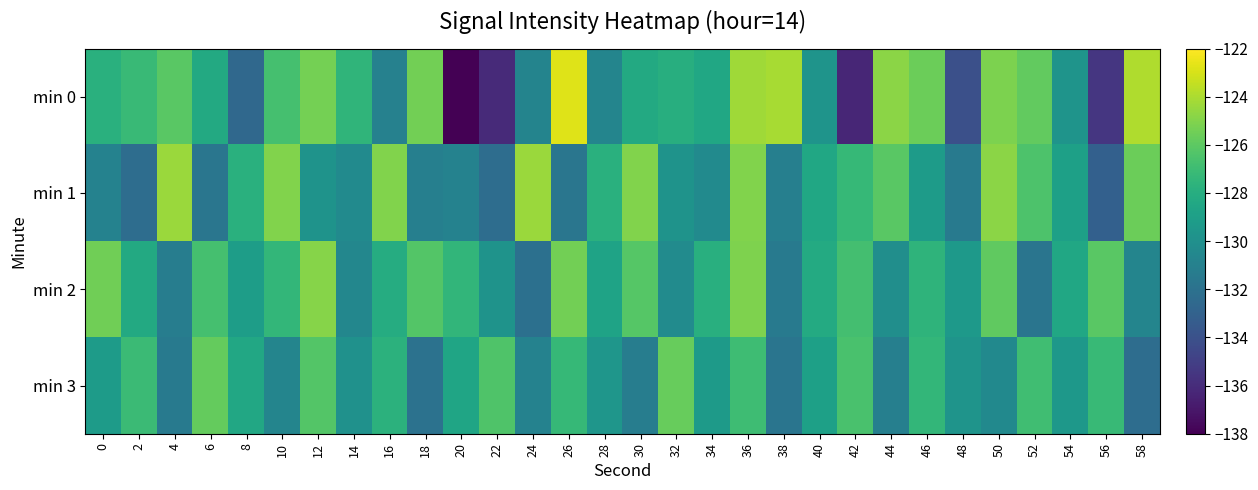

Rank the series by their maximum value, from lowest to highest.

min 3, min 2, min 1, min 0